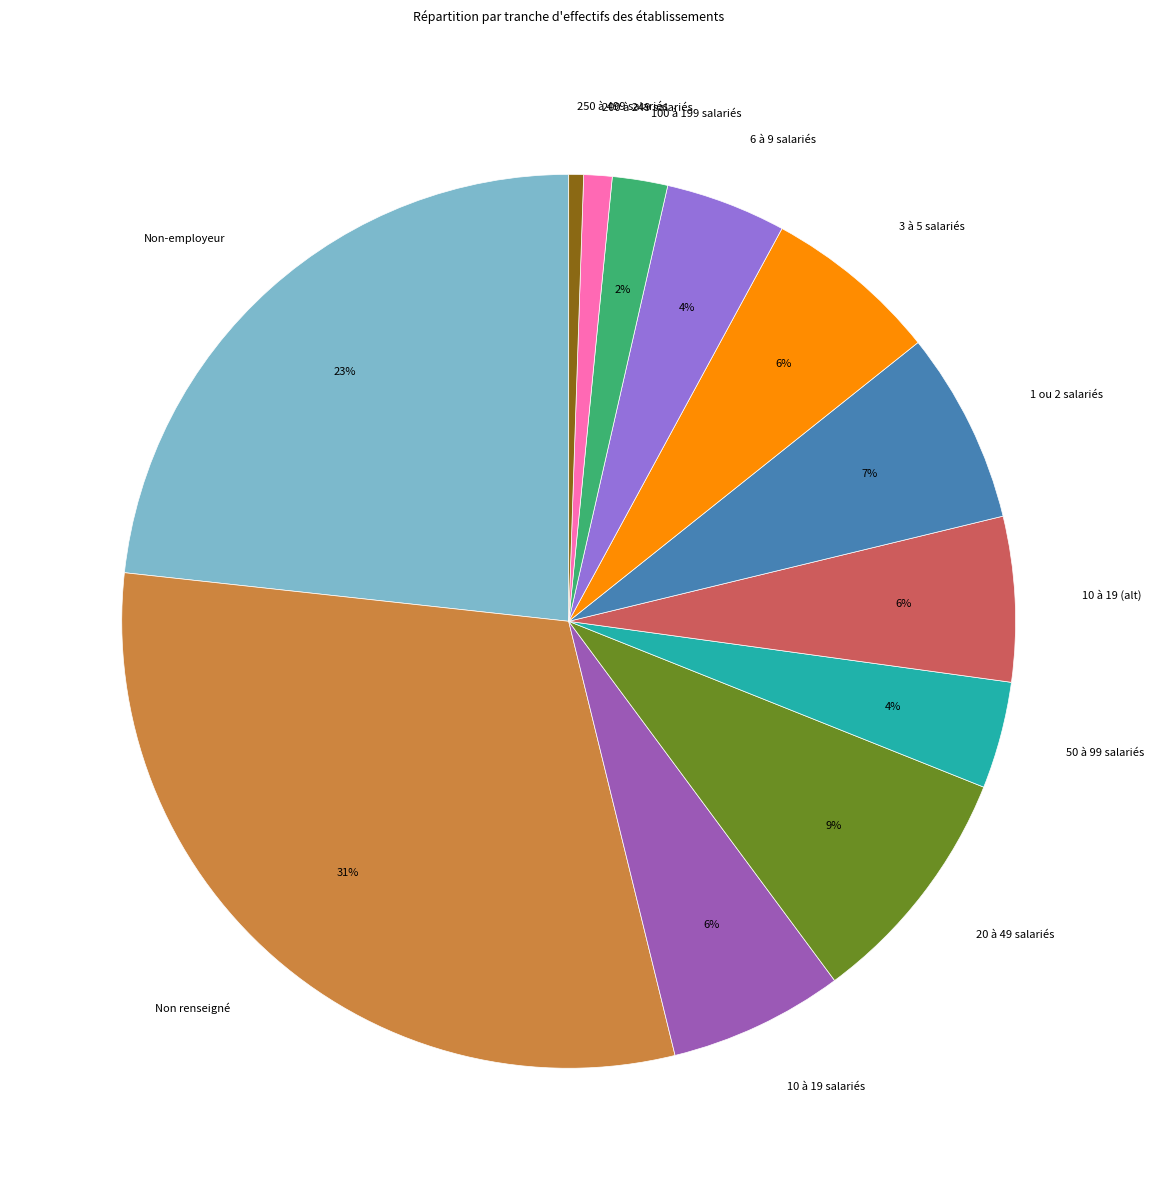

To the nearest percent, what portion does Non renseigné represent?

31%